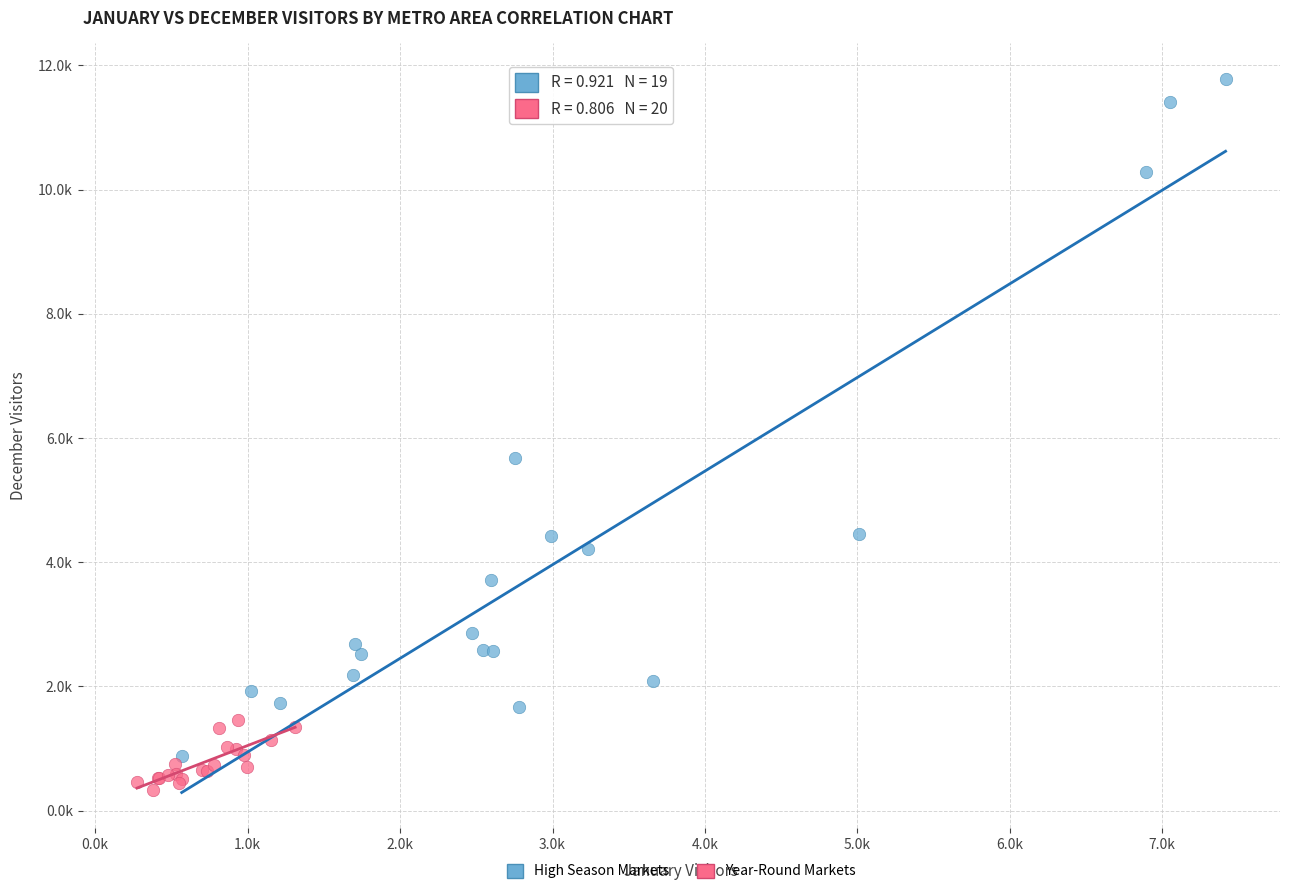

What are all the series names shown in the legend?

High Season Markets, Year-Round Markets